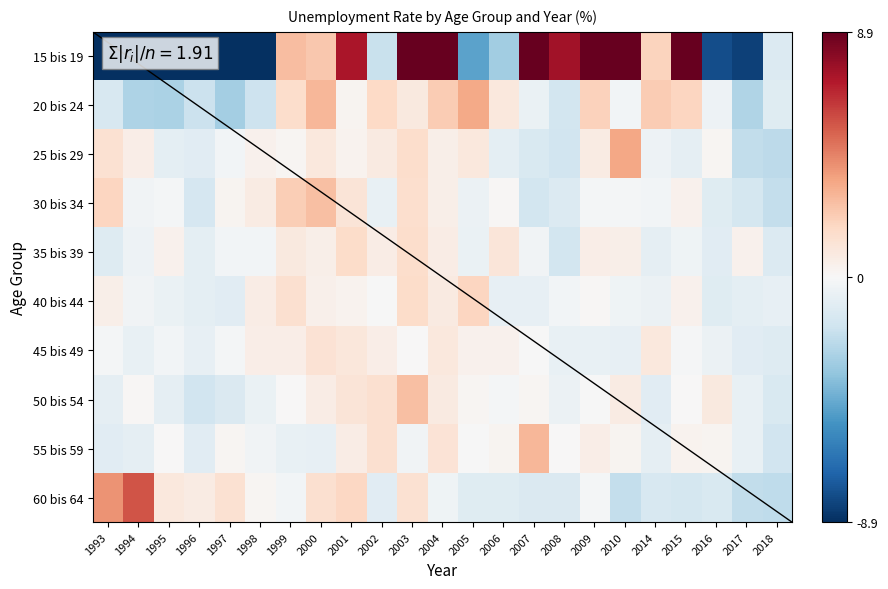

Rank the series by their maximum value, from lowest to highest.

45 bis 49, 35 bis 39, 40 bis 44, 30 bis 34, 50 bis 54, 55 bis 59, 20 bis 24, 25 bis 29, 60 bis 64, 15 bis 19